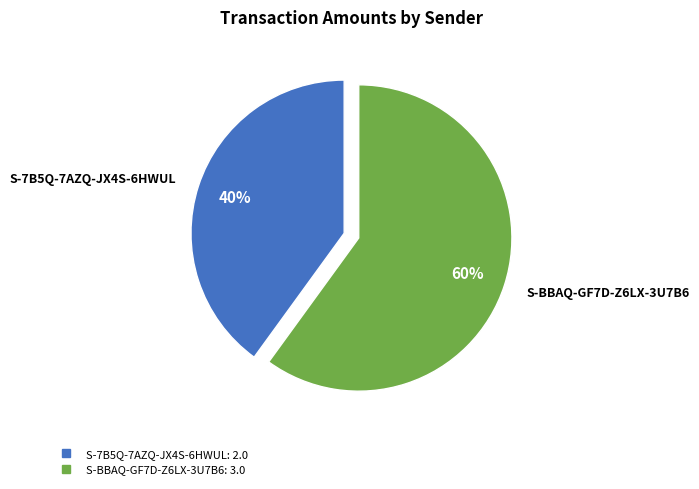

Is there a majority slice in this chart?

Yes